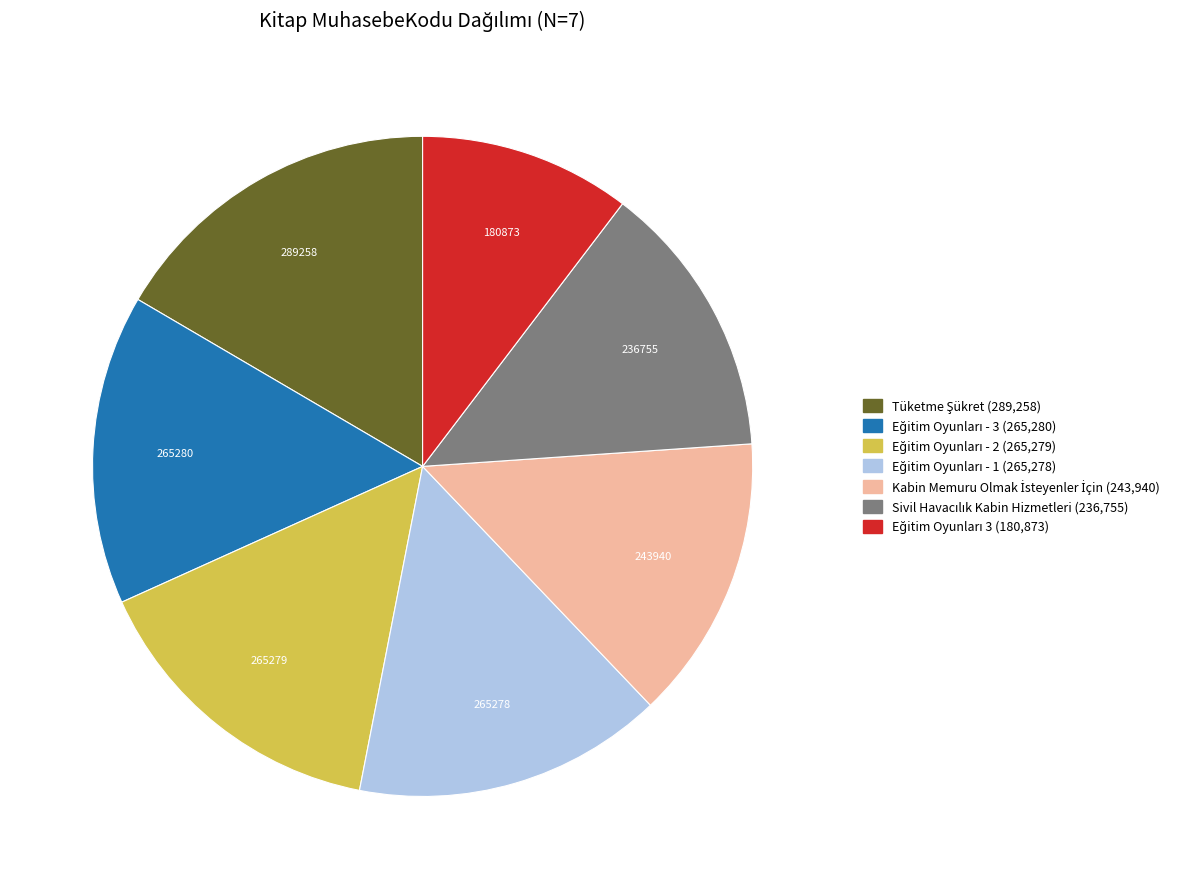

Count the number of slices in the pie.

7